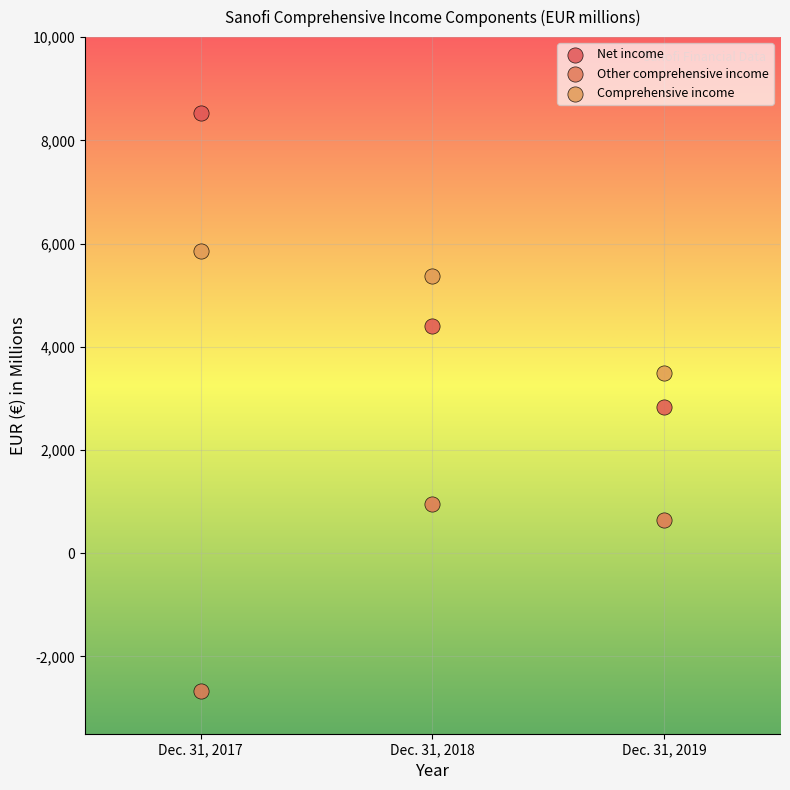

In the Net income series, what Y value is closest to 5687?

4410